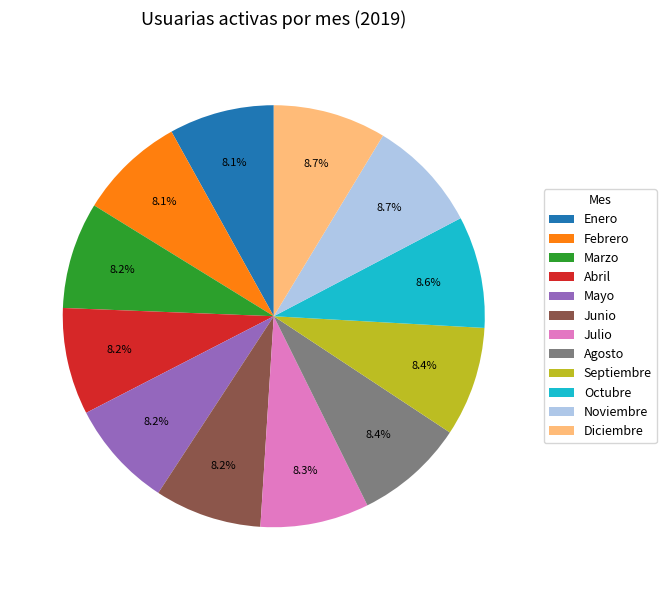

To the nearest percent, what portion does Julio represent?

8%